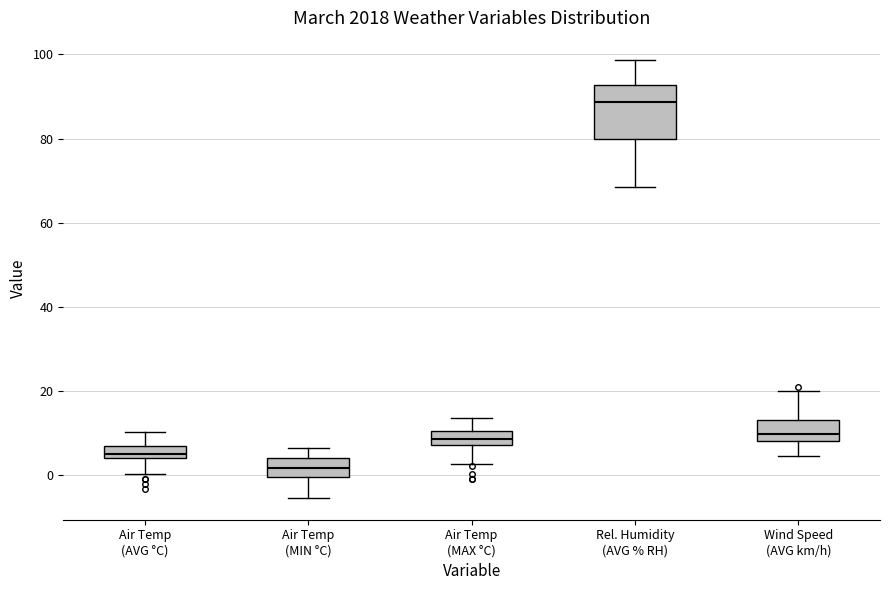

Comparing the boxes themselves (not the whiskers), which one is the tallest?

Rel. Humidity (AVG % RH)